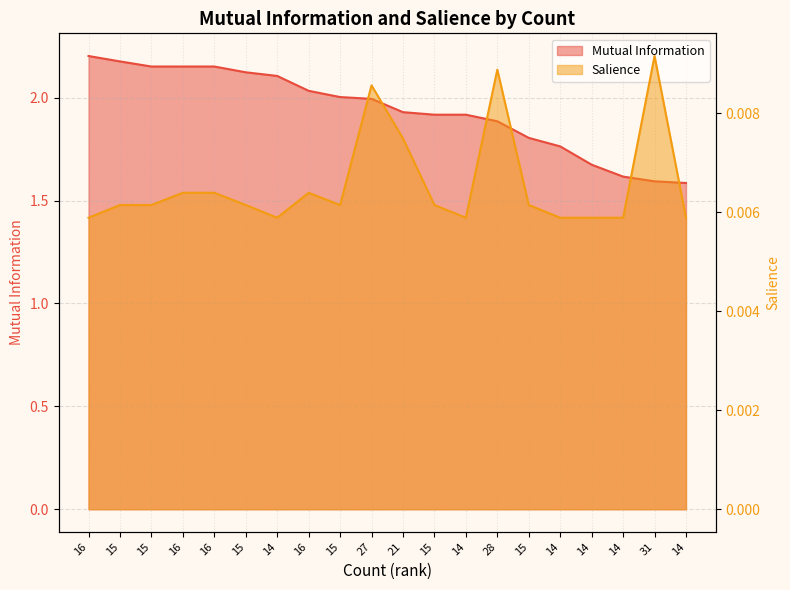

Which series has the widest spread of values?

Mutual Information